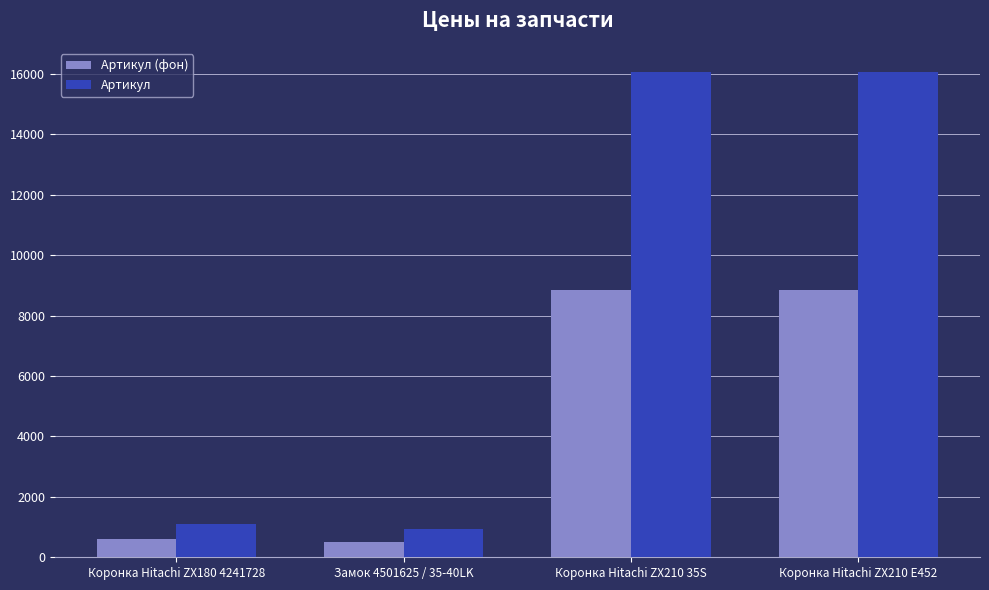

What is the difference between the maximum and minimum values in the Артикул series?

15135.0